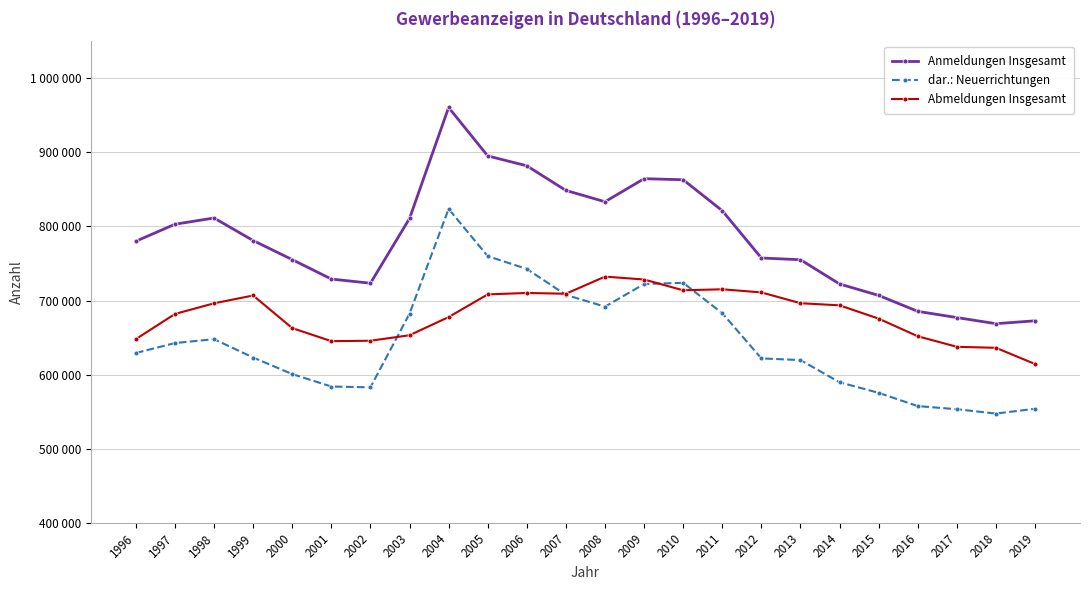

What is the value of the dar.: Neuerrichtungen point at the 5th from the left?

600695